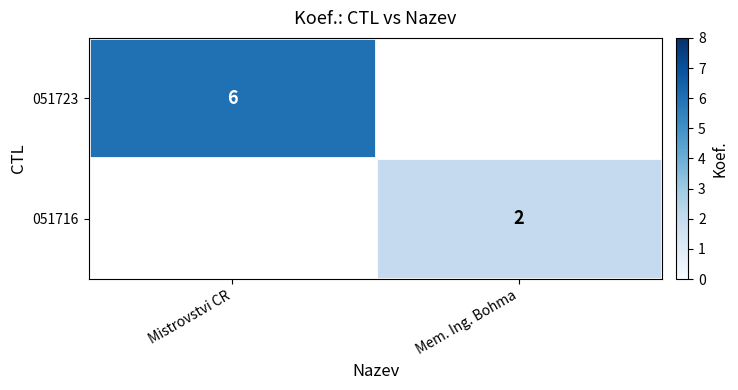

True or false: 051723 has a value of 10 at Mistrovstvi CR.

False